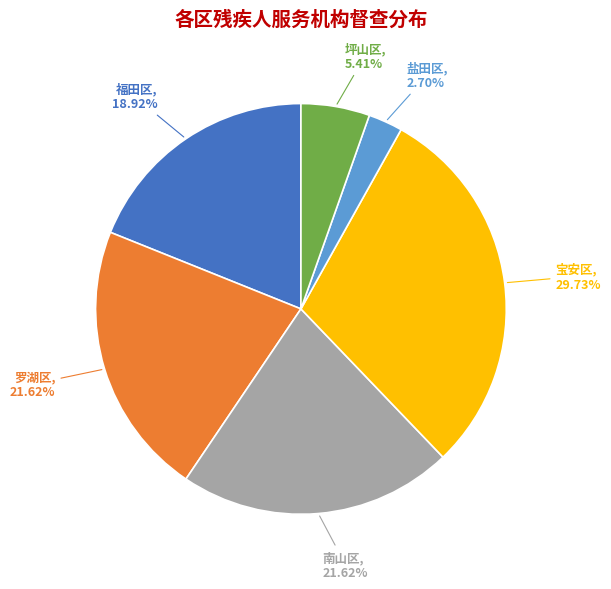

Does any single category account for the majority?

No